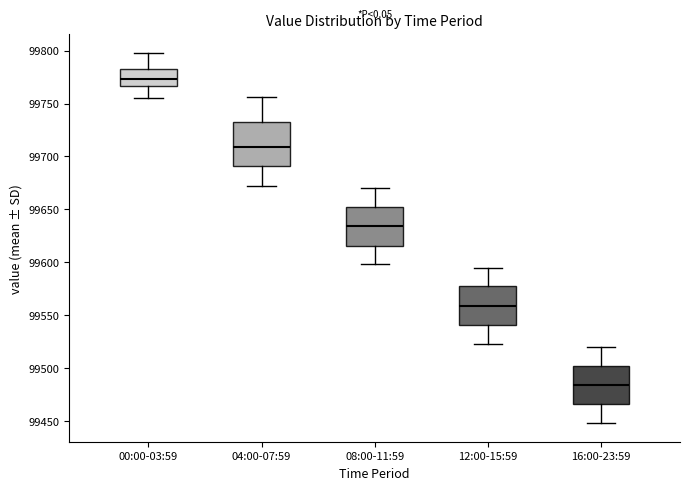

Comparing the boxes themselves (not the whiskers), which one is the tallest?

04:00-07:59